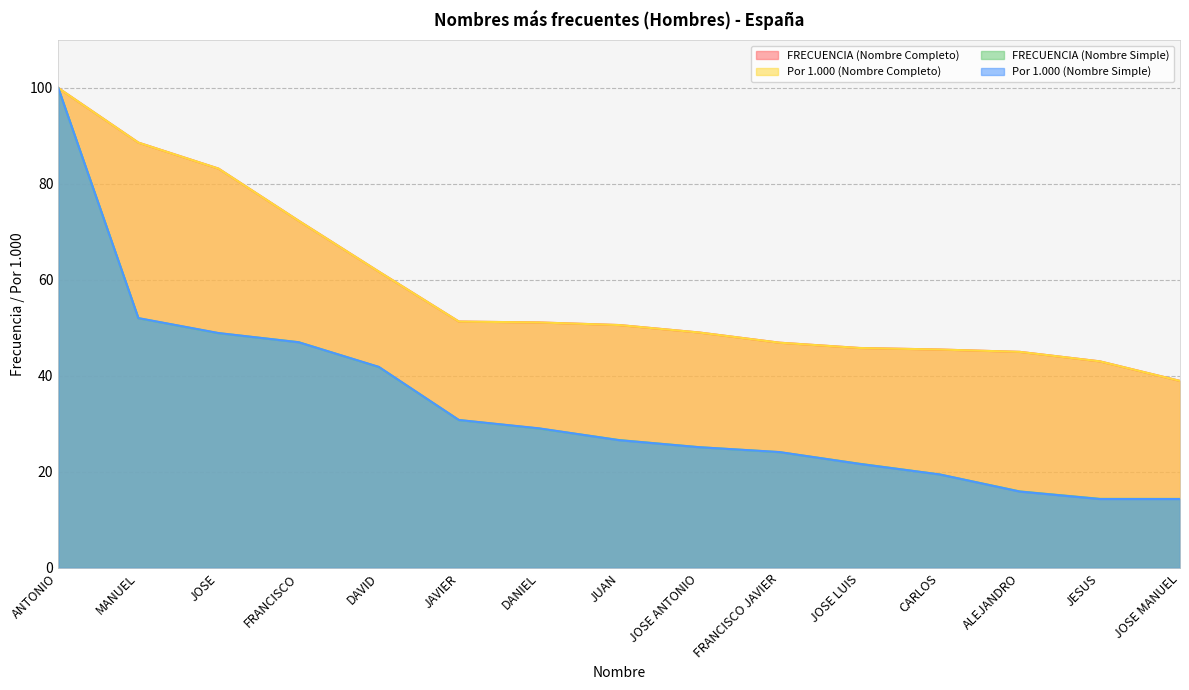

What is the average value of the Por 1.000 (Nombre Completo) series?

58.2